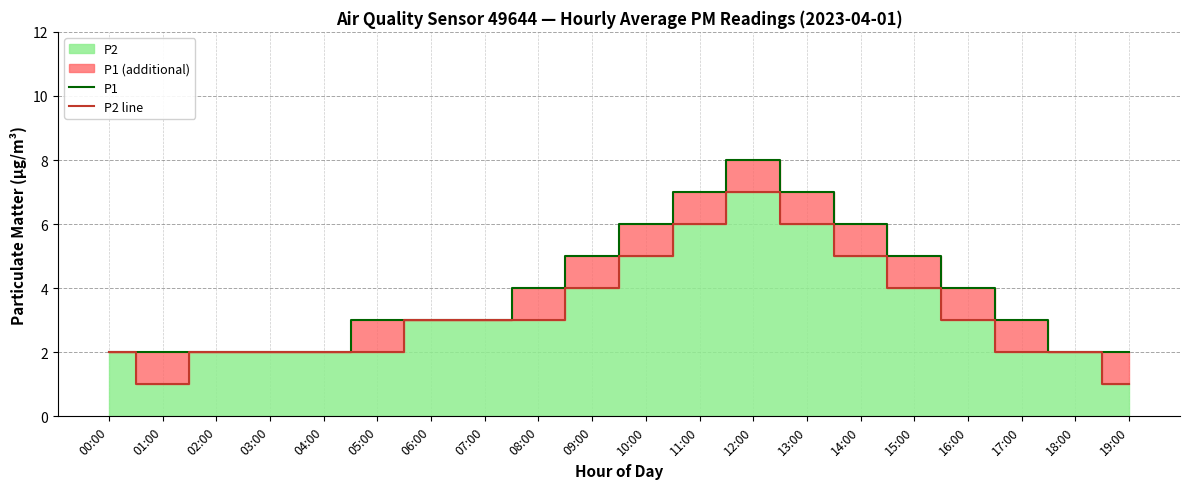

What is the average value of the P1 series?

4